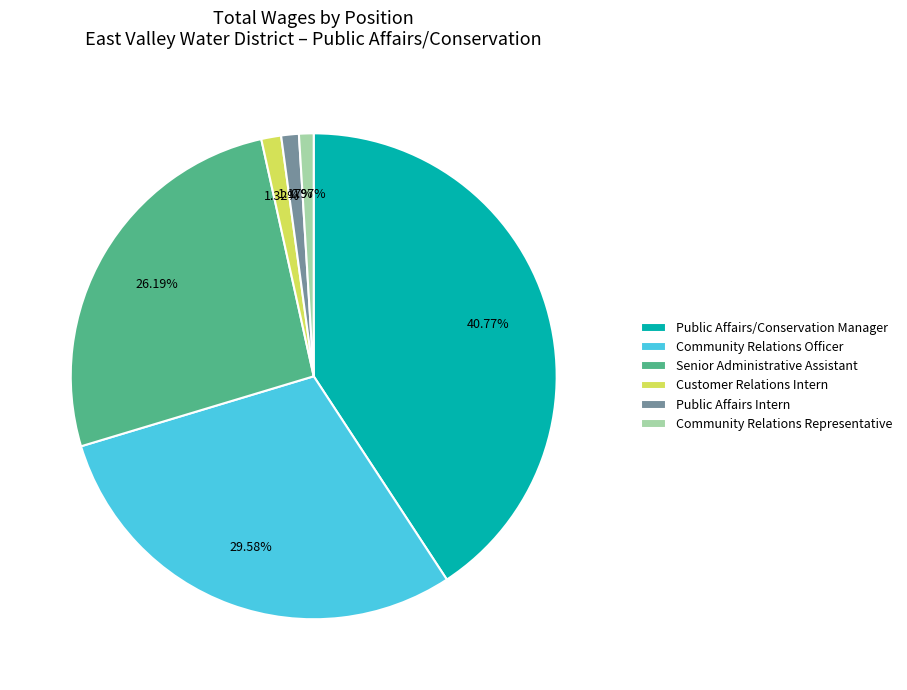

To the nearest percent, what percentage of the pie is Senior Administrative Assistant?

26%